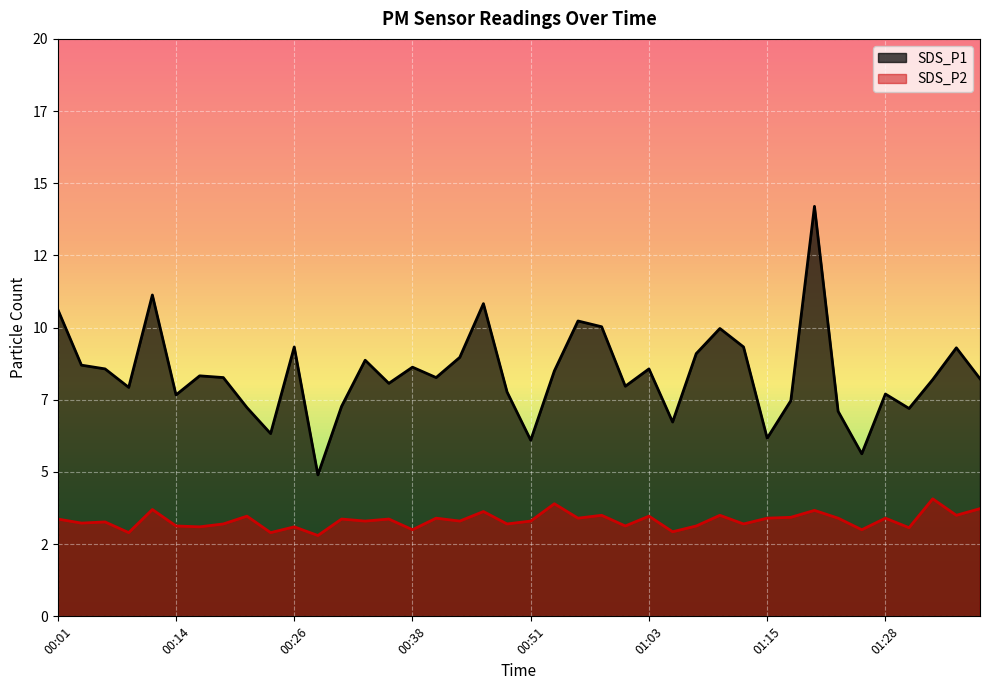

List the labels in order of SDS_P2 value, smallest first.

00:29, 00:09, 00:24, 01:06, 00:38, 01:25, 01:30, 00:16, 00:26, 00:14, 01:01, 01:08, 00:19, 00:48, 01:13, 00:04, 00:06, 00:33, 00:43, 00:51, 00:01, 00:31, 00:36, 00:41, 00:56, 01:15, 01:23, 01:28, 01:18, 00:21, 01:03, 00:58, 01:10, 01:35, 00:46, 01:20, 00:11, 01:38, 00:53, 01:33